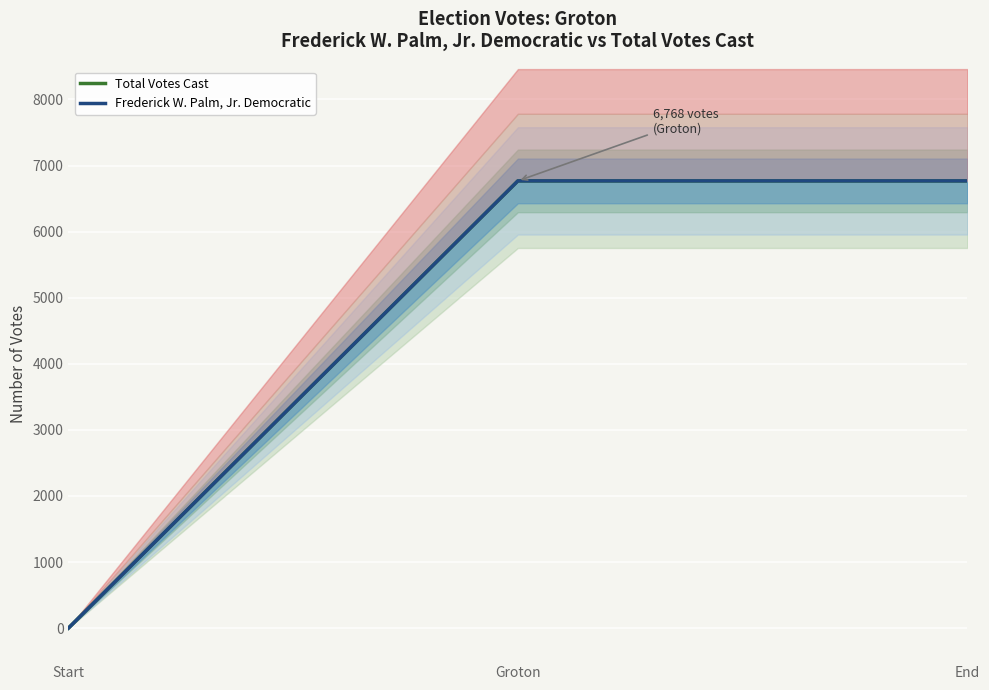

What is the greatest value displayed?

6768